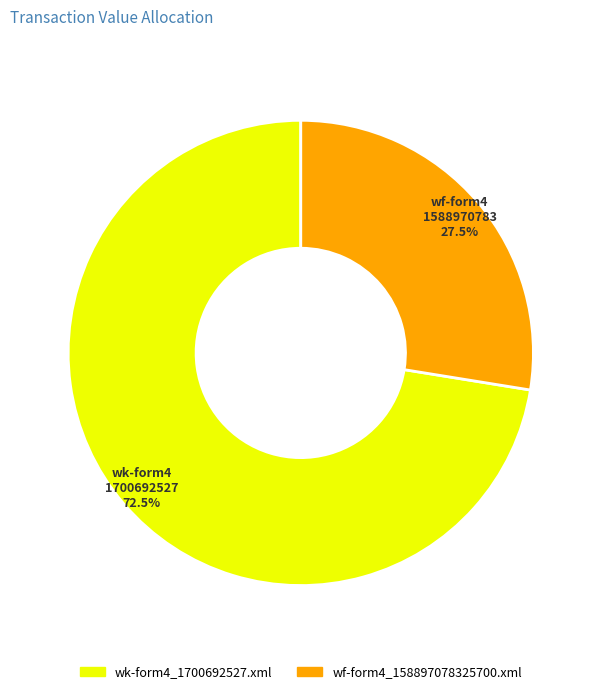

True or false: wk-form4_1700692527.xml accounts for 59% of the total.

False